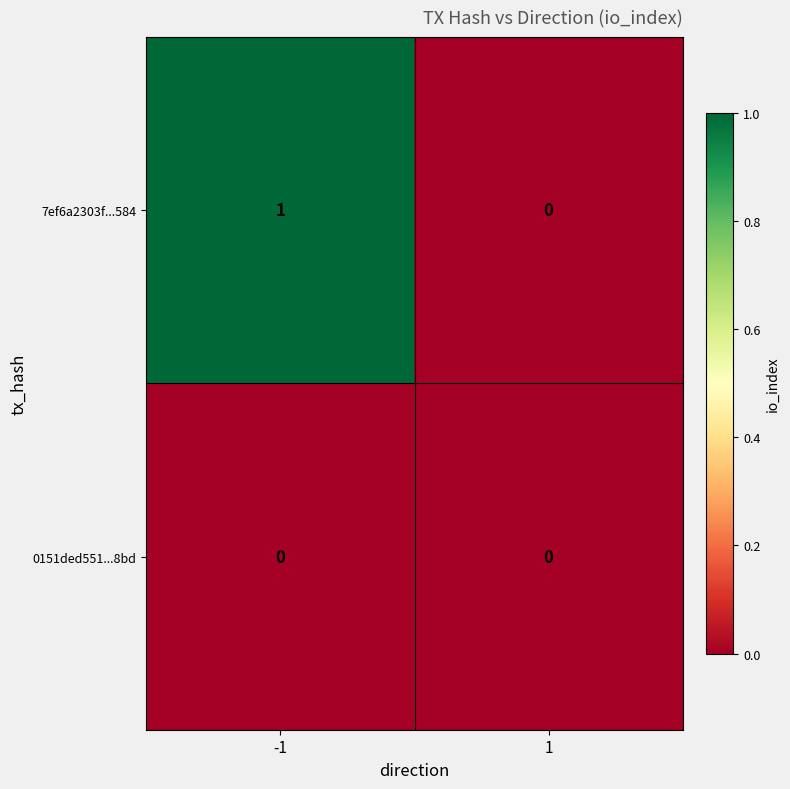

How many distinct data groups are displayed?

2